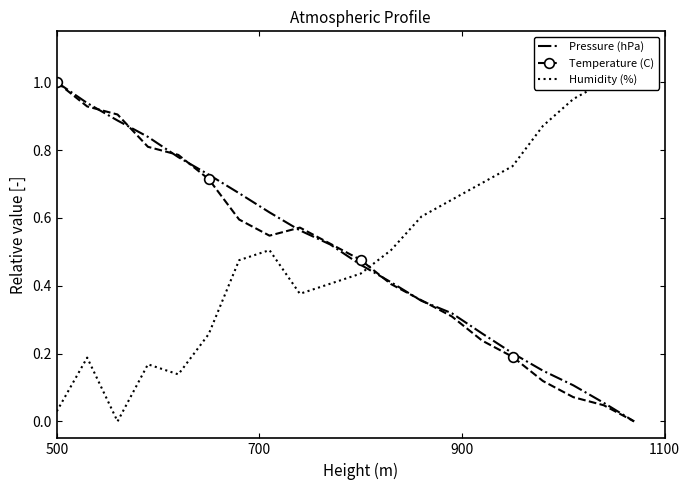

What is the highest value of the Pressure (hPa) series?

1.0